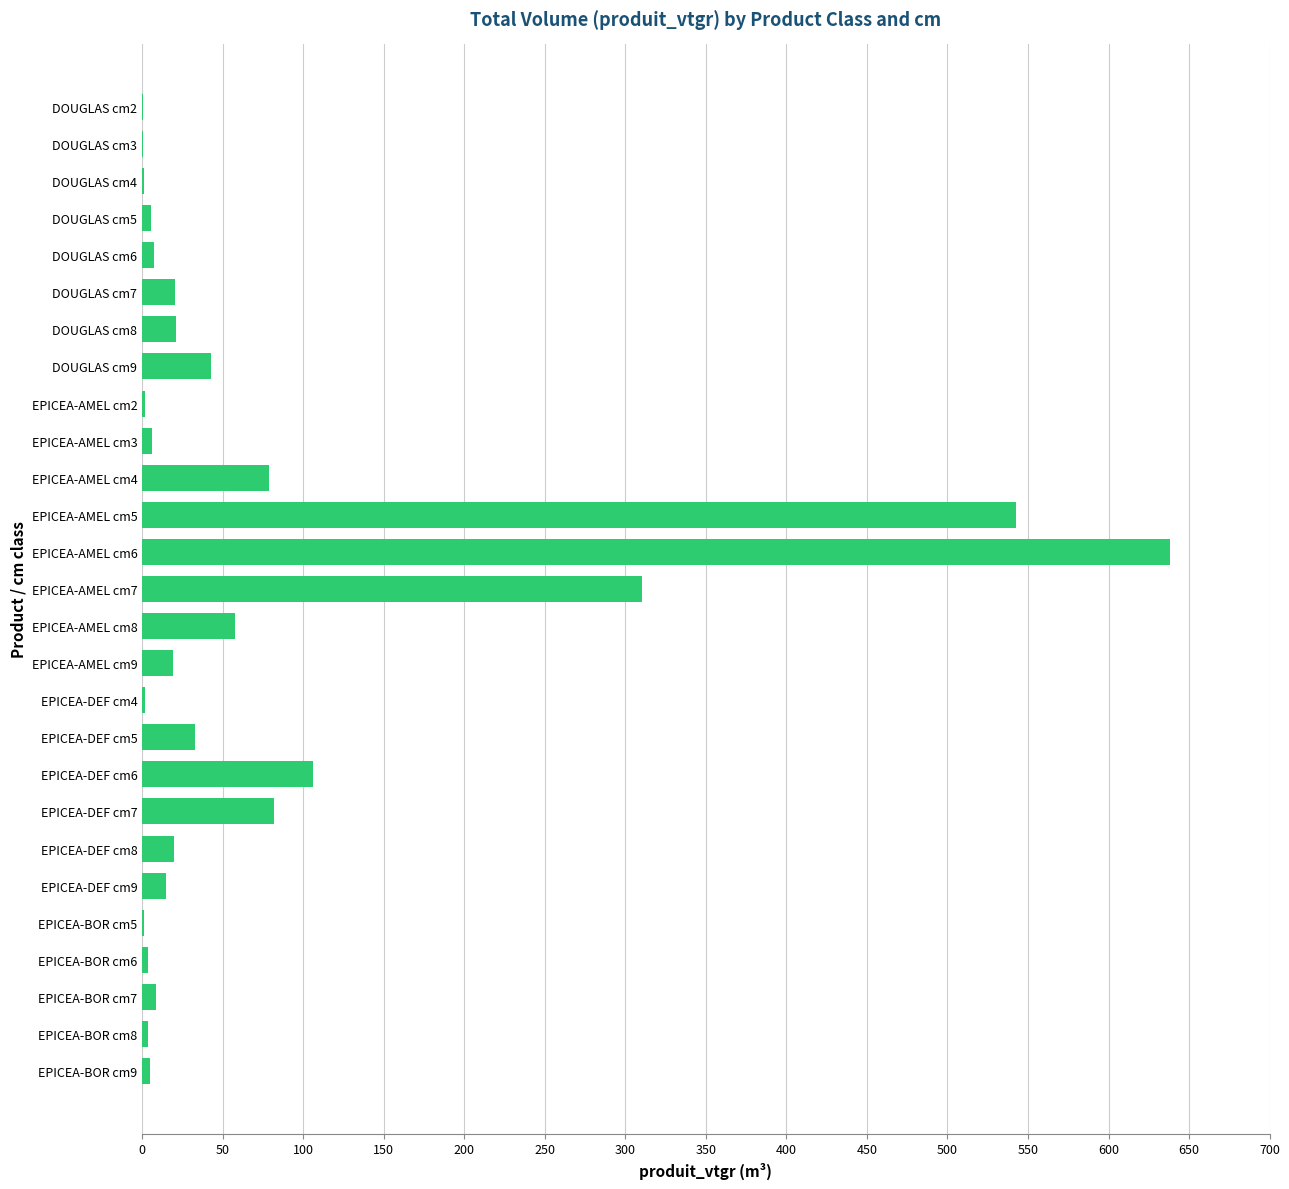

What is the sum of all values?

2033.8